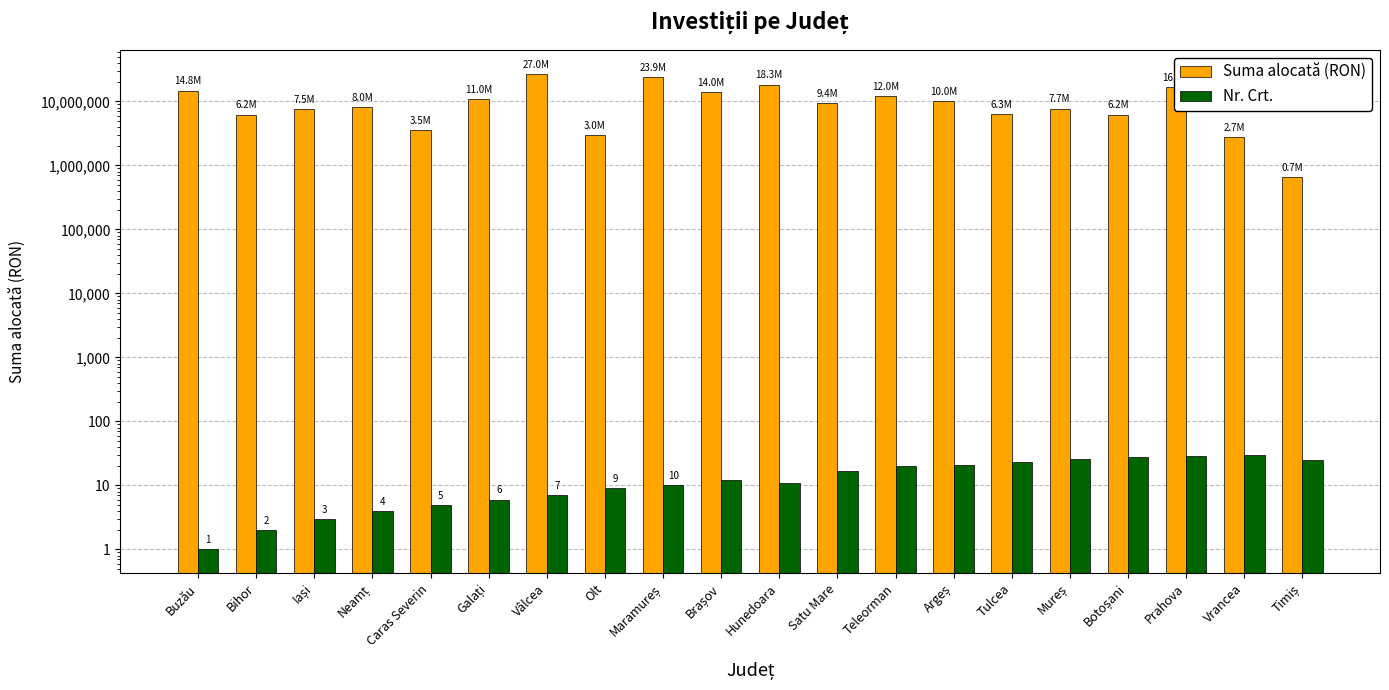

What is the difference between the Suma alocată (RON) values at Caras Severin and Neamț?

4536947.6